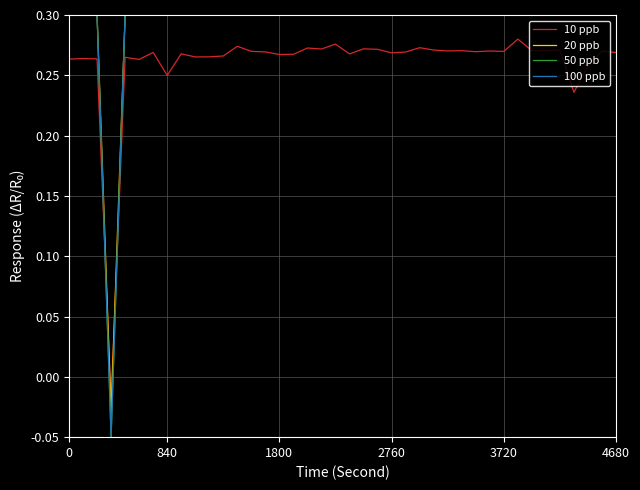

Is this an area chart (filled region under the line)?

No